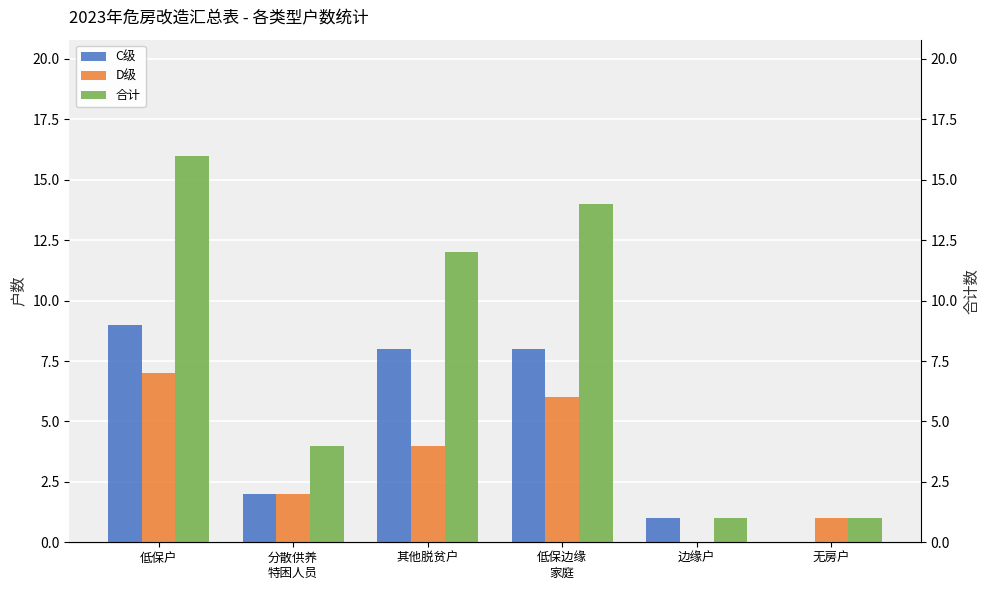

What is the spread (max minus min) of values at 其他脱贫户?

8